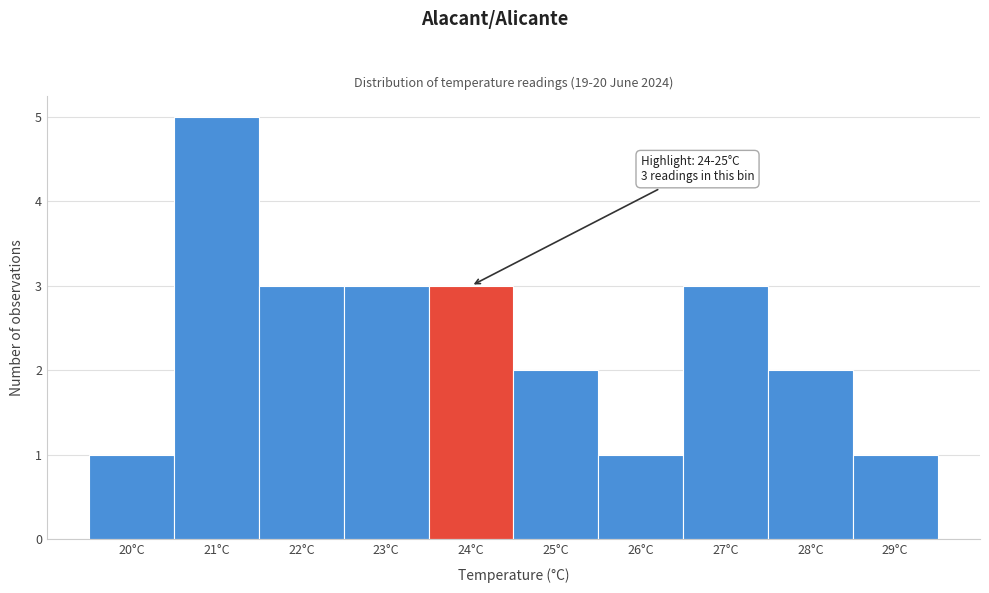

Reading left to right, extract all data points from this chart.

1	5	3	3	3	2	1	3	2	1